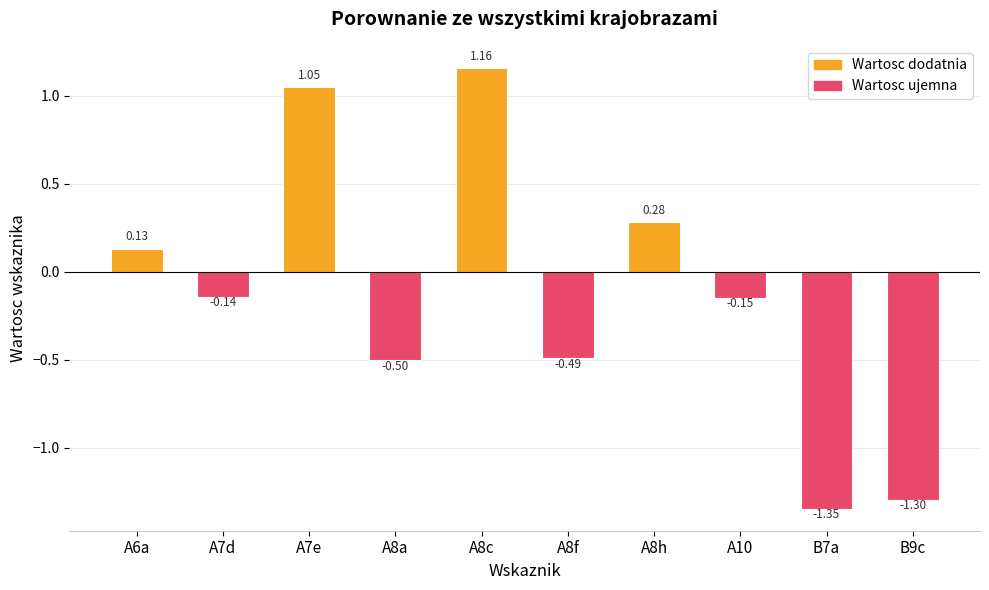

How many distinct data groups are displayed?

1